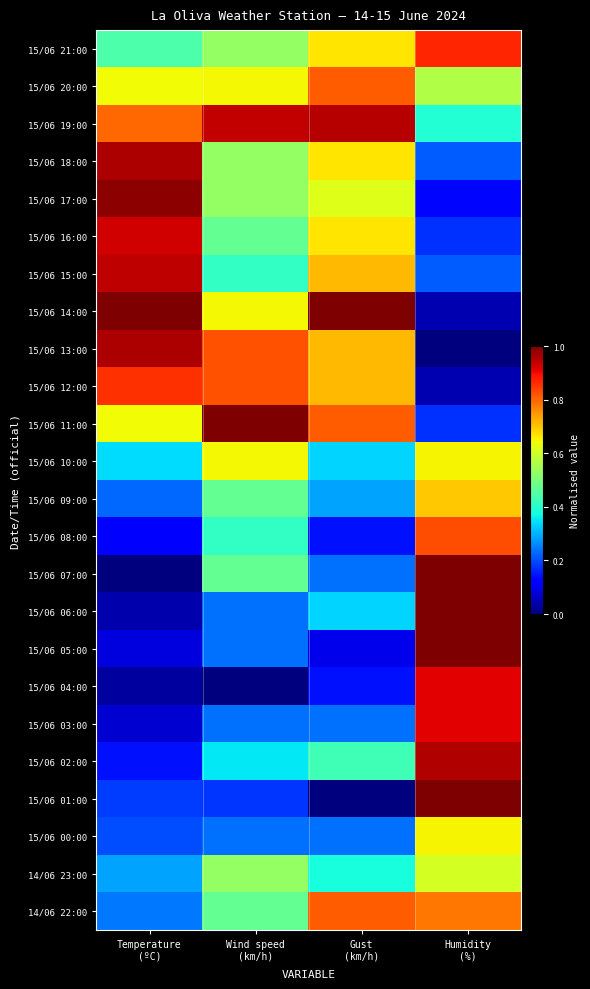

Reading left to right, list all the values displayed in this chart.

15/06 21:00: Temperature
(ºC)=0.4	Wind speed
(km/h)=0.5	Gust
(km/h)=0.7	Humidity
(%)=0.9
15/06 20:00: Temperature
(ºC)=0.6	Wind speed
(km/h)=0.6	Gust
(km/h)=0.8	Humidity
(%)=0.6
15/06 19:00: Temperature
(ºC)=0.8	Wind speed
(km/h)=0.9	Gust
(km/h)=1.0	Humidity
(%)=0.4
15/06 18:00: Temperature
(ºC)=1.0	Wind speed
(km/h)=0.5	Gust
(km/h)=0.7	Humidity
(%)=0.2
15/06 17:00: Temperature
(ºC)=1.0	Wind speed
(km/h)=0.5	Gust
(km/h)=0.6	Humidity
(%)=0.1
15/06 16:00: Temperature
(ºC)=0.9	Wind speed
(km/h)=0.5	Gust
(km/h)=0.7	Humidity
(%)=0.2
15/06 15:00: Temperature
(ºC)=0.9	Wind speed
(km/h)=0.4	Gust
(km/h)=0.7	Humidity
(%)=0.2
15/06 14:00: Temperature
(ºC)=1.0	Wind speed
(km/h)=0.6	Gust
(km/h)=1.0	Humidity
(%)=0.0
15/06 13:00: Temperature
(ºC)=1.0	Wind speed
(km/h)=0.8	Gust
(km/h)=0.7	Humidity
(%)=0.0
15/06 12:00: Temperature
(ºC)=0.9	Wind speed
(km/h)=0.8	Gust
(km/h)=0.7	Humidity
(%)=0.0
15/06 11:00: Temperature
(ºC)=0.6	Wind speed
(km/h)=1.0	Gust
(km/h)=0.8	Humidity
(%)=0.2
15/06 10:00: Temperature
(ºC)=0.3	Wind speed
(km/h)=0.6	Gust
(km/h)=0.3	Humidity
(%)=0.7
15/06 09:00: Temperature
(ºC)=0.2	Wind speed
(km/h)=0.5	Gust
(km/h)=0.3	Humidity
(%)=0.7
15/06 08:00: Temperature
(ºC)=0.1	Wind speed
(km/h)=0.4	Gust
(km/h)=0.1	Humidity
(%)=0.8
15/06 07:00: Temperature
(ºC)=0.0	Wind speed
(km/h)=0.5	Gust
(km/h)=0.2	Humidity
(%)=1.0
15/06 06:00: Temperature
(ºC)=0.0	Wind speed
(km/h)=0.2	Gust
(km/h)=0.3	Humidity
(%)=1.0
15/06 05:00: Temperature
(ºC)=0.1	Wind speed
(km/h)=0.2	Gust
(km/h)=0.1	Humidity
(%)=1.0
15/06 04:00: Temperature
(ºC)=0.0	Wind speed
(km/h)=0.0	Gust
(km/h)=0.1	Humidity
(%)=0.9
15/06 03:00: Temperature
(ºC)=0.1	Wind speed
(km/h)=0.2	Gust
(km/h)=0.2	Humidity
(%)=0.9
15/06 02:00: Temperature
(ºC)=0.1	Wind speed
(km/h)=0.4	Gust
(km/h)=0.4	Humidity
(%)=1.0
15/06 01:00: Temperature
(ºC)=0.2	Wind speed
(km/h)=0.2	Gust
(km/h)=0.0	Humidity
(%)=1.0
15/06 00:00: Temperature
(ºC)=0.2	Wind speed
(km/h)=0.2	Gust
(km/h)=0.2	Humidity
(%)=0.7
14/06 23:00: Temperature
(ºC)=0.3	Wind speed
(km/h)=0.5	Gust
(km/h)=0.4	Humidity
(%)=0.6
14/06 22:00: Temperature
(ºC)=0.2	Wind speed
(km/h)=0.5	Gust
(km/h)=0.8	Humidity
(%)=0.8